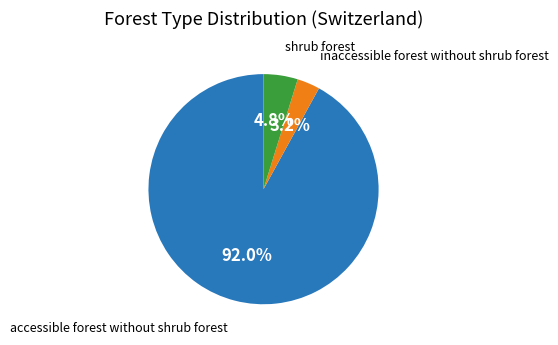

Is there a majority slice in this chart?

Yes